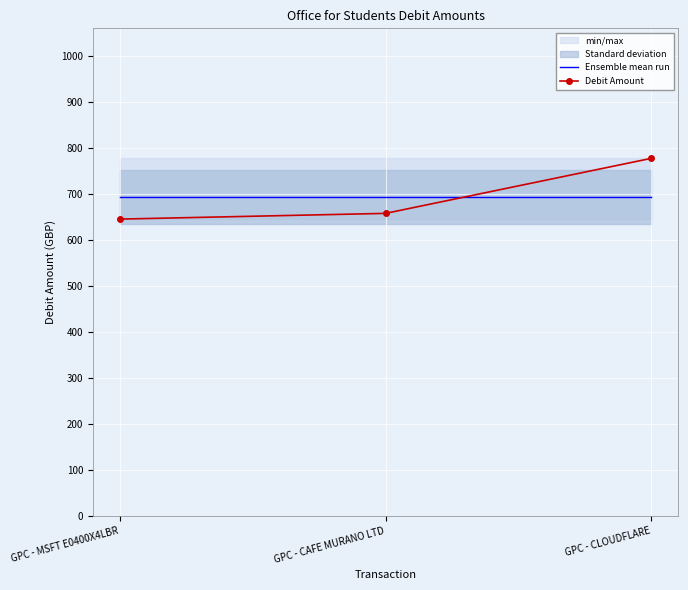

What is the total value across all series at GPC - CAFE MURANO LTD?

1350.7